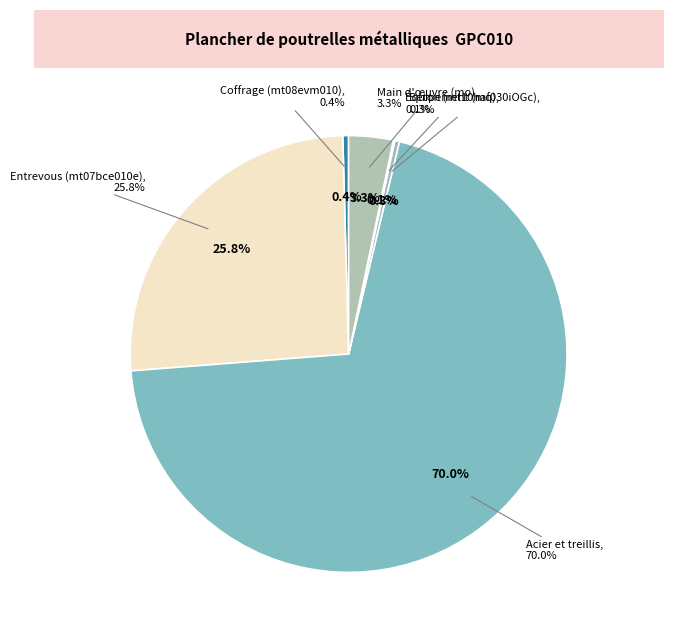

What percentage is NOT represented by mq08sol010?

100.0%